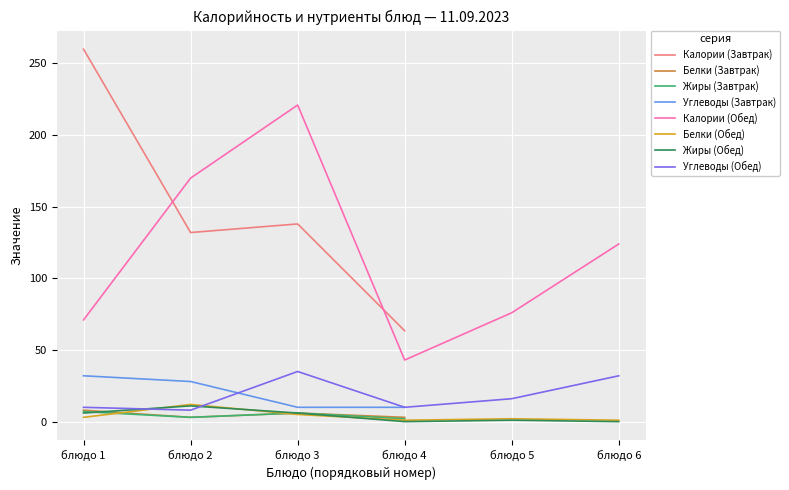

The chart shows a value of 71 at блюдо 1. True or false?

True